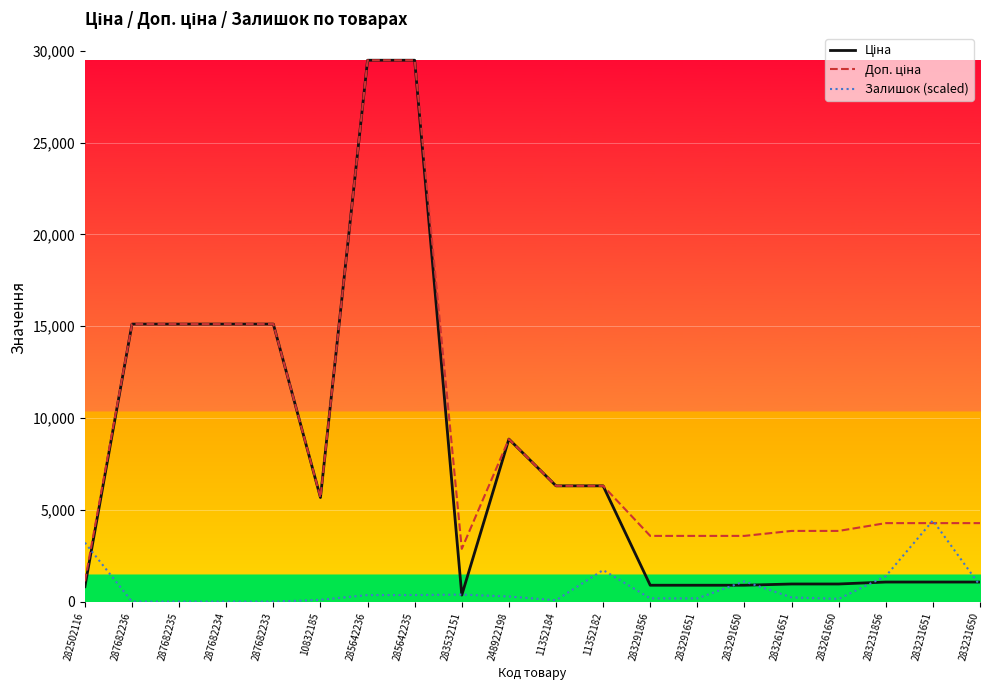

True or false: Залишок (scaled) has a value of 1388.8 at 283231856.

True